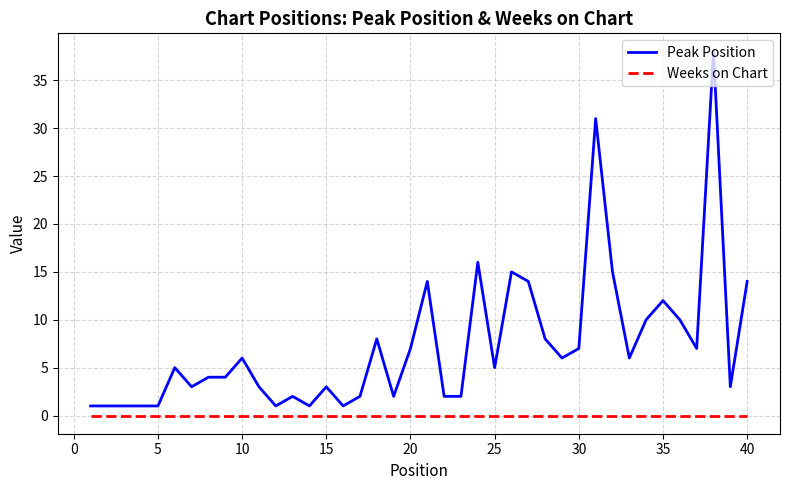

What is the highest value of the Peak Position series?

38